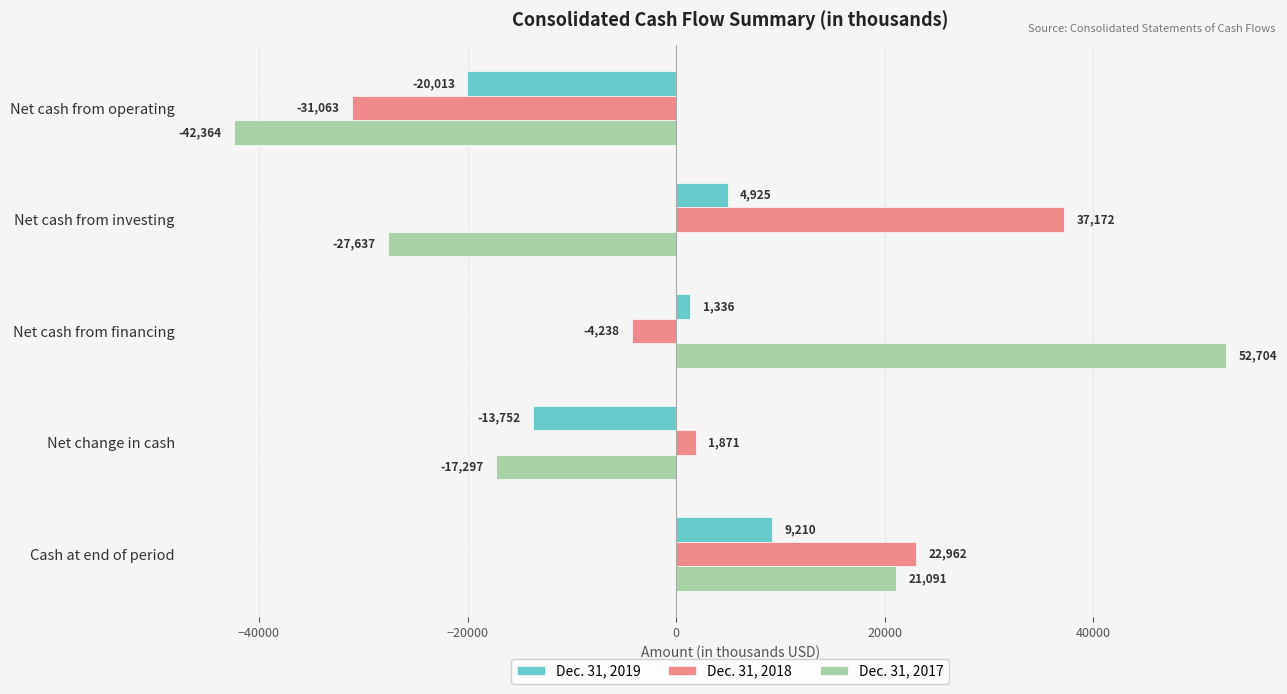

What is the average value of the Dec. 31, 2018 series?

5341